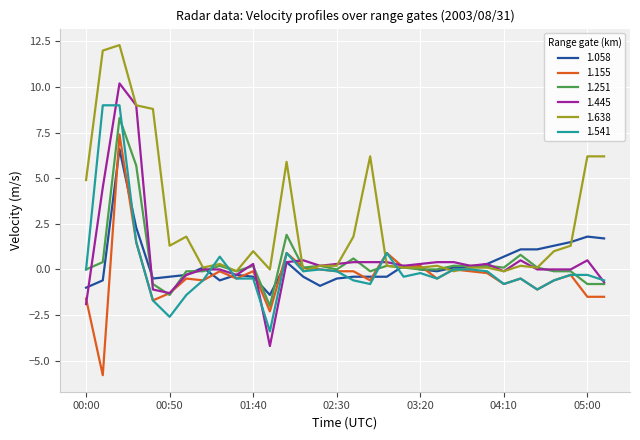

What is the minimum value for 1.155?

-5.8